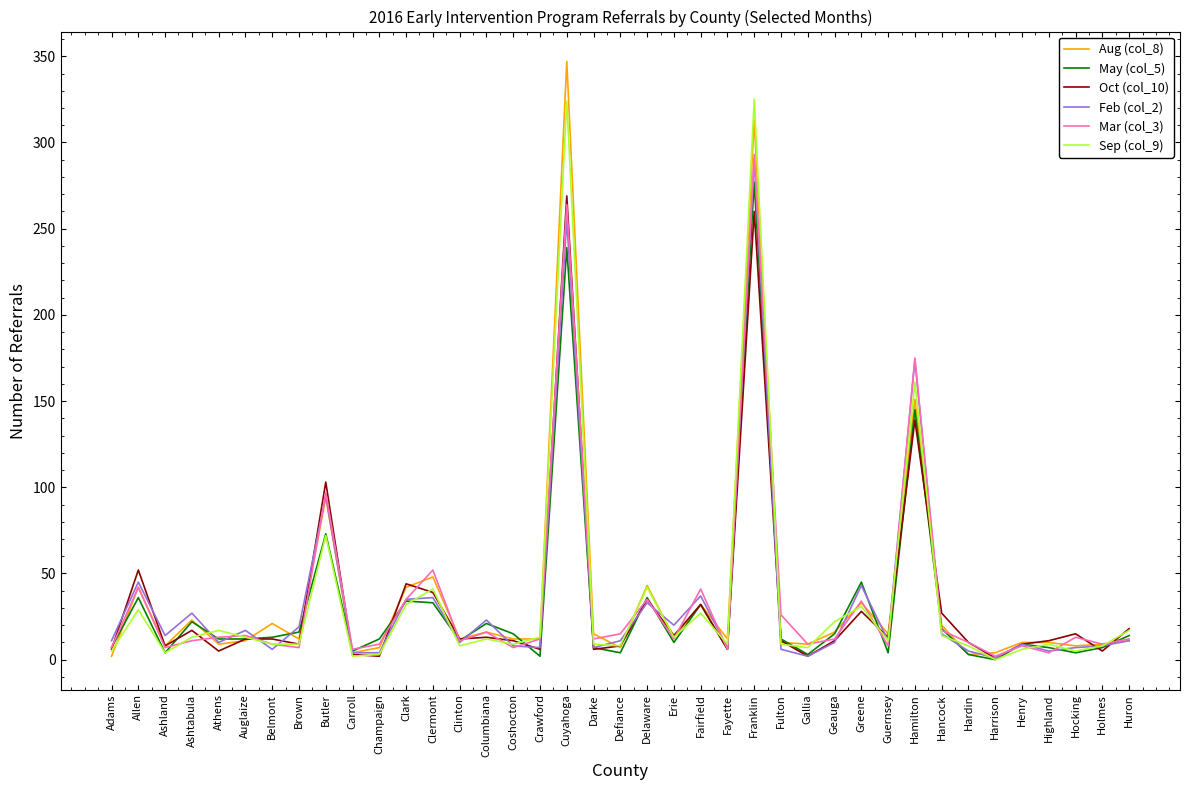

What is the greatest value displayed?

347